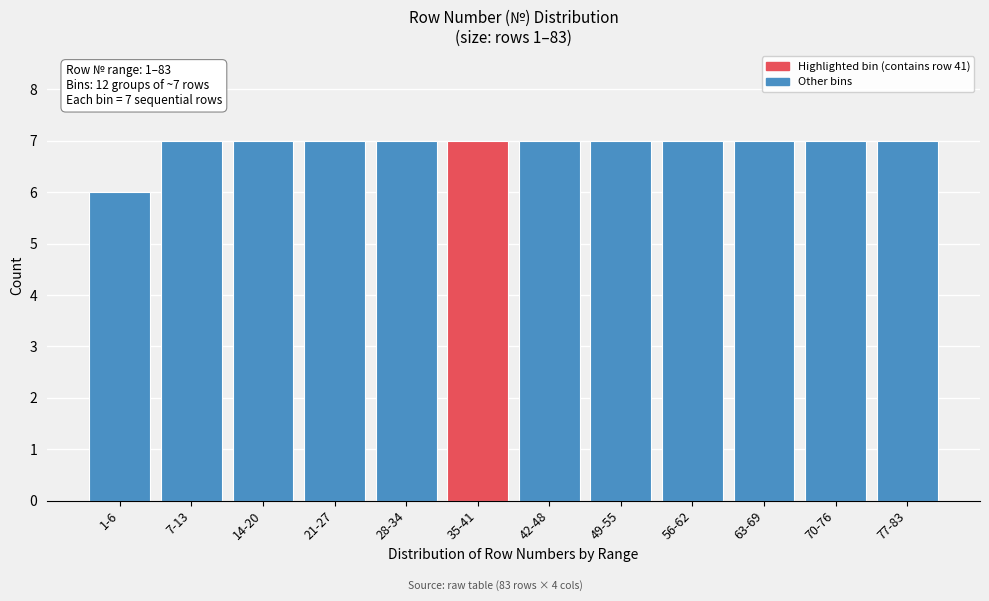

Reading right to left, what are all the values shown in this chart?

77-83=7	70-76=7	63-69=7	56-62=7	49-55=7	42-48=7	35-41=7	28-34=7	21-27=7	14-20=7	7-13=7	1-6=6